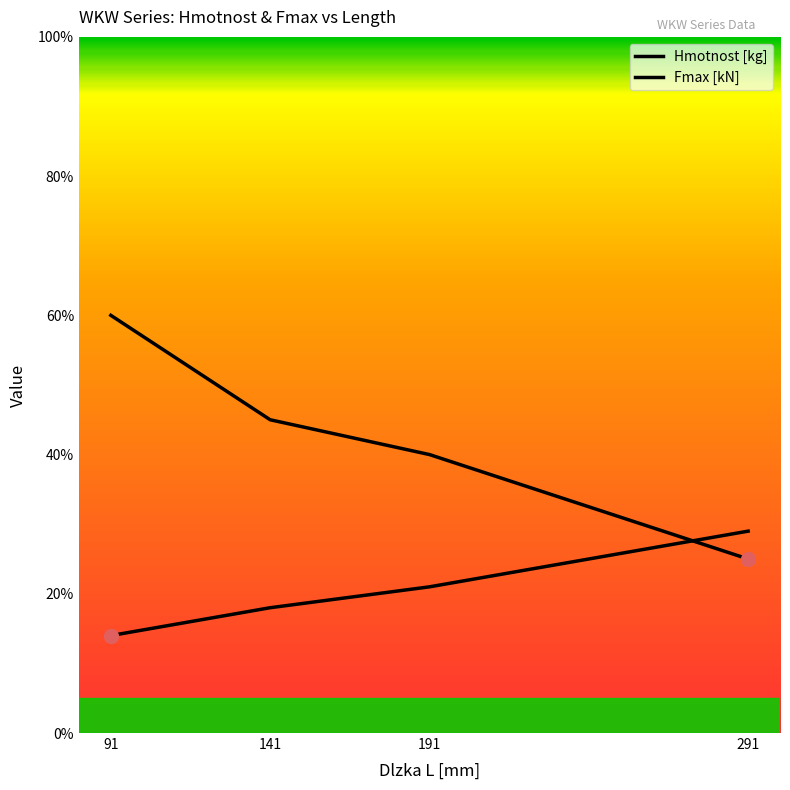

Reading left to right, what are all the values shown in this chart?

Hmotnost [kg]: 91=0.1	141=0.2	191=0.2	291=0.3
Fmax [kN]: 91=0.6	141=0.5	191=0.4	291=0.2